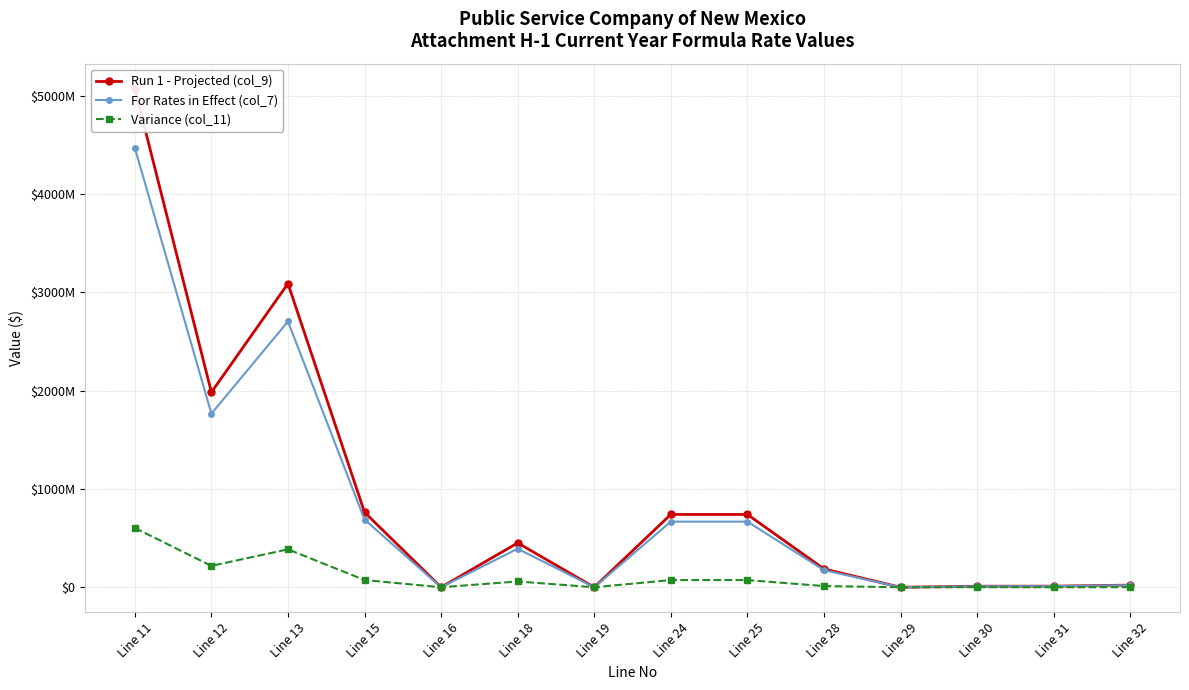

Rank the categories by Variance (col_11) value from highest to lowest.

Line 11, Line 13, Line 12, Line 15, Line 24, Line 25, Line 18, Line 28, Line 30, Line 32, Line 19, Line 29, Line 31, Line 16